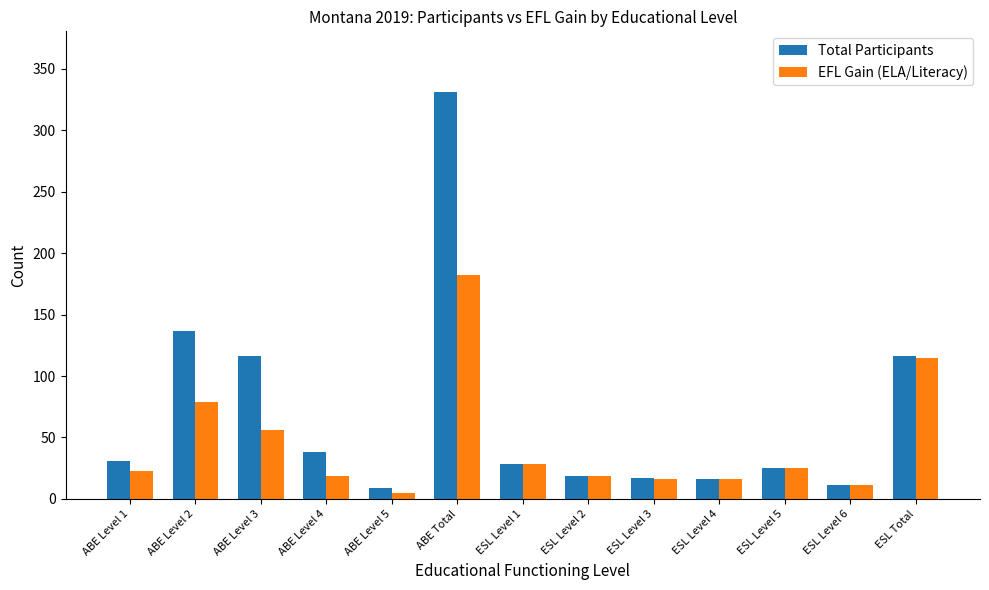

The value of Total Participants at ABE Level 1 is 31. True or false?

True